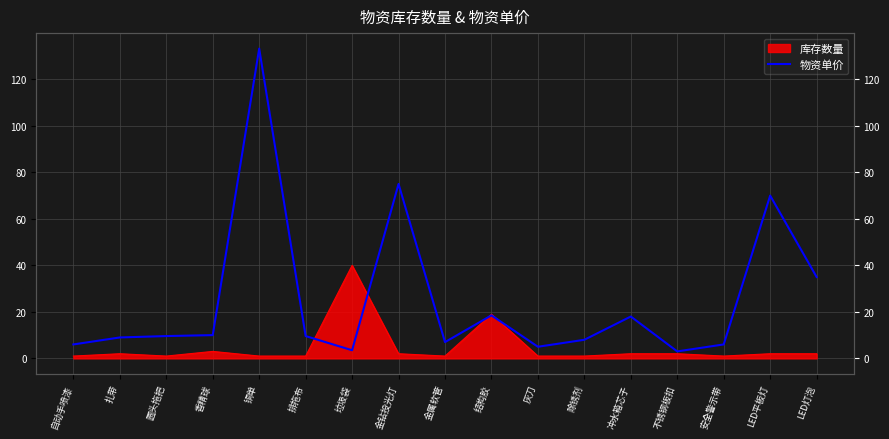

Where does the data first go above 9?

圆头拖把